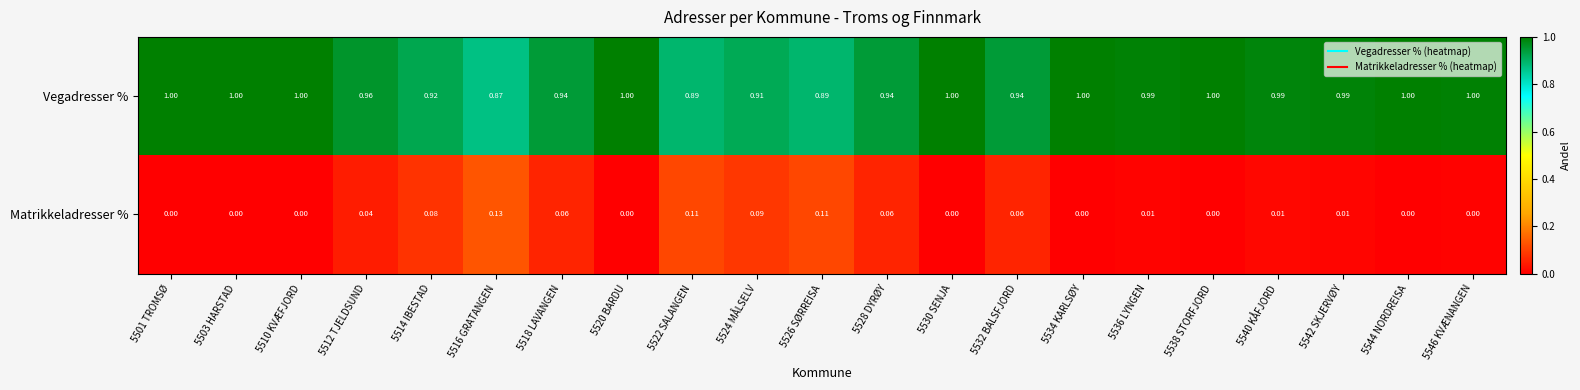

At 5542 SKJERVØY, list the series in order from smallest to largest.

Matrikkeladresser %, Vegadresser %